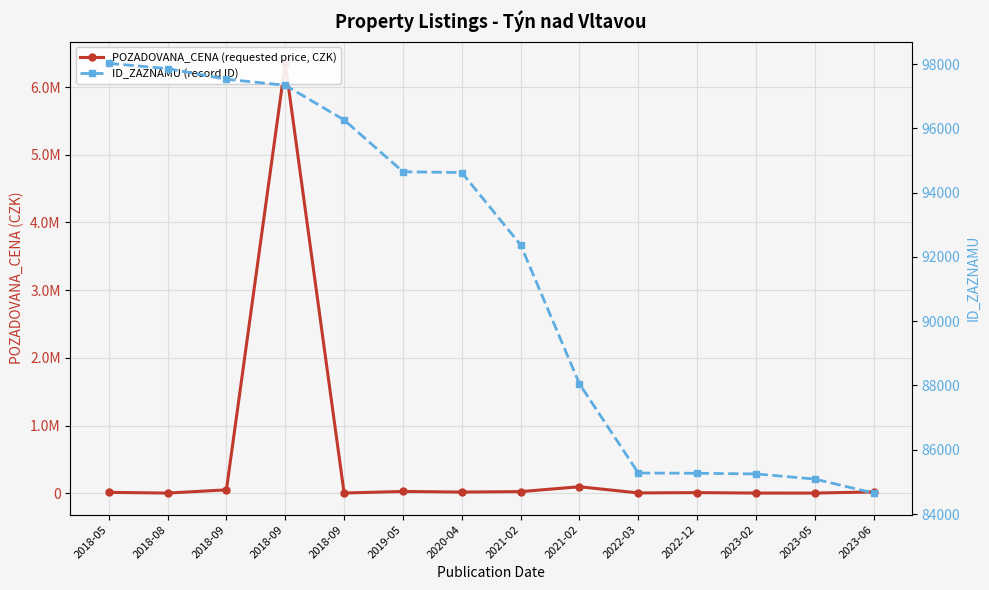

Rank the series by their maximum value, from lowest to highest.

ID_ZAZNAMU (record ID), POZADOVANA_CENA (requested price, CZK)